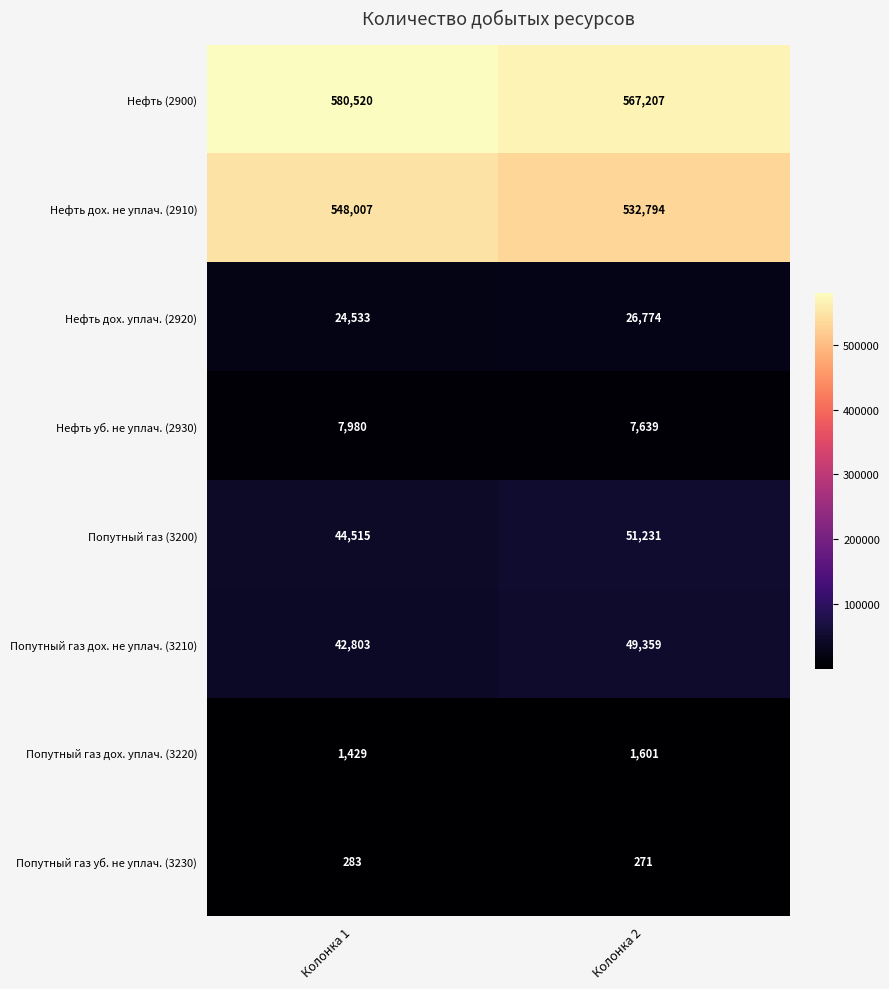

True or false: Попутный газ уб. не уплач. (3230) has a value of 283 at Колонка 1.

True